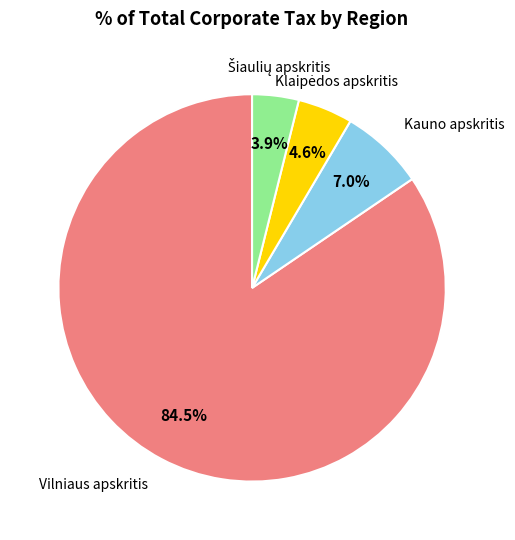

Between Kauno apskritis and Vilniaus apskritis, which is larger?

Vilniaus apskritis